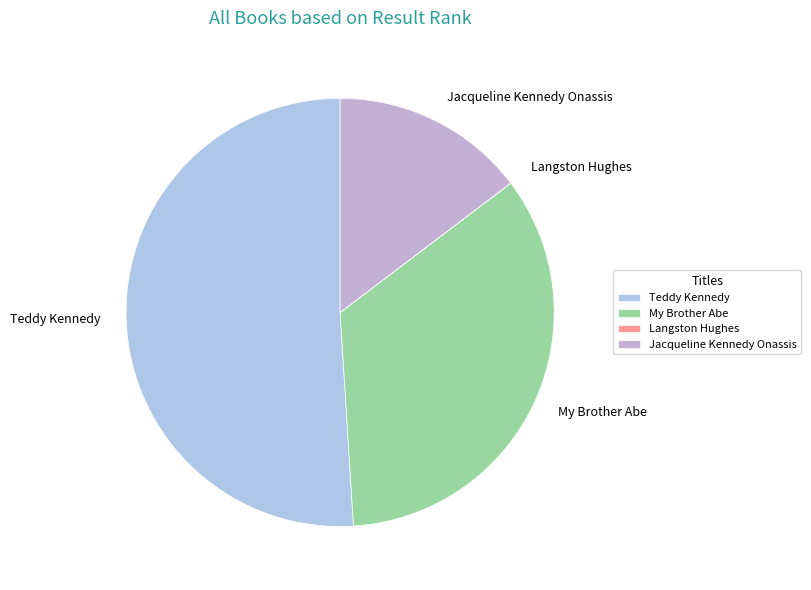

Between Teddy Kennedy and Jacqueline Kennedy Onassis, which is larger?

Teddy Kennedy